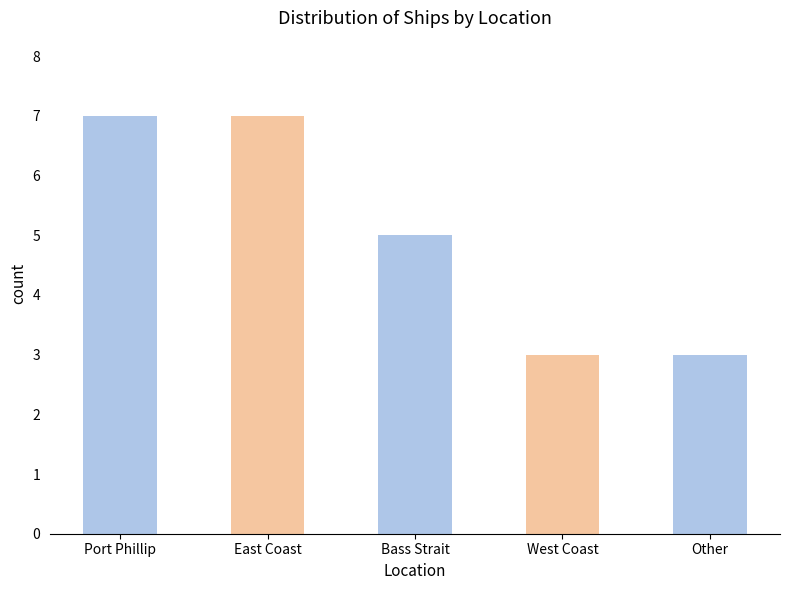

What is the label of the 1st bar from the left?

Port Phillip